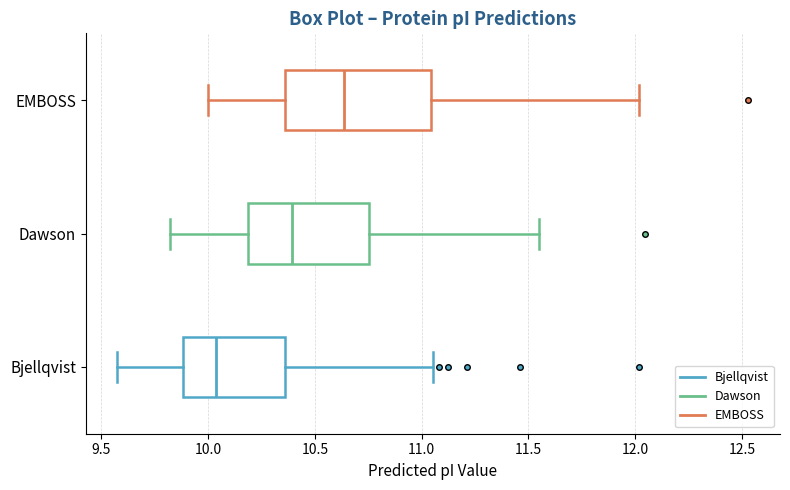

Reading bottom to top, read every box against the x-axis: the position of its median line, the range the box covers, and the ends of its whiskers. The values are not printed on the chart, so give them approximately, as read against the axis.

Bjellqvist: median 10.05, box 9.90 to 10.35, whiskers 9.60 to 11.05
Dawson: median 10.40, box 10.20 to 10.75, whiskers 9.80 to 11.55
EMBOSS: median 10.65, box 10.35 to 11.05, whiskers 10.00 to 12.00